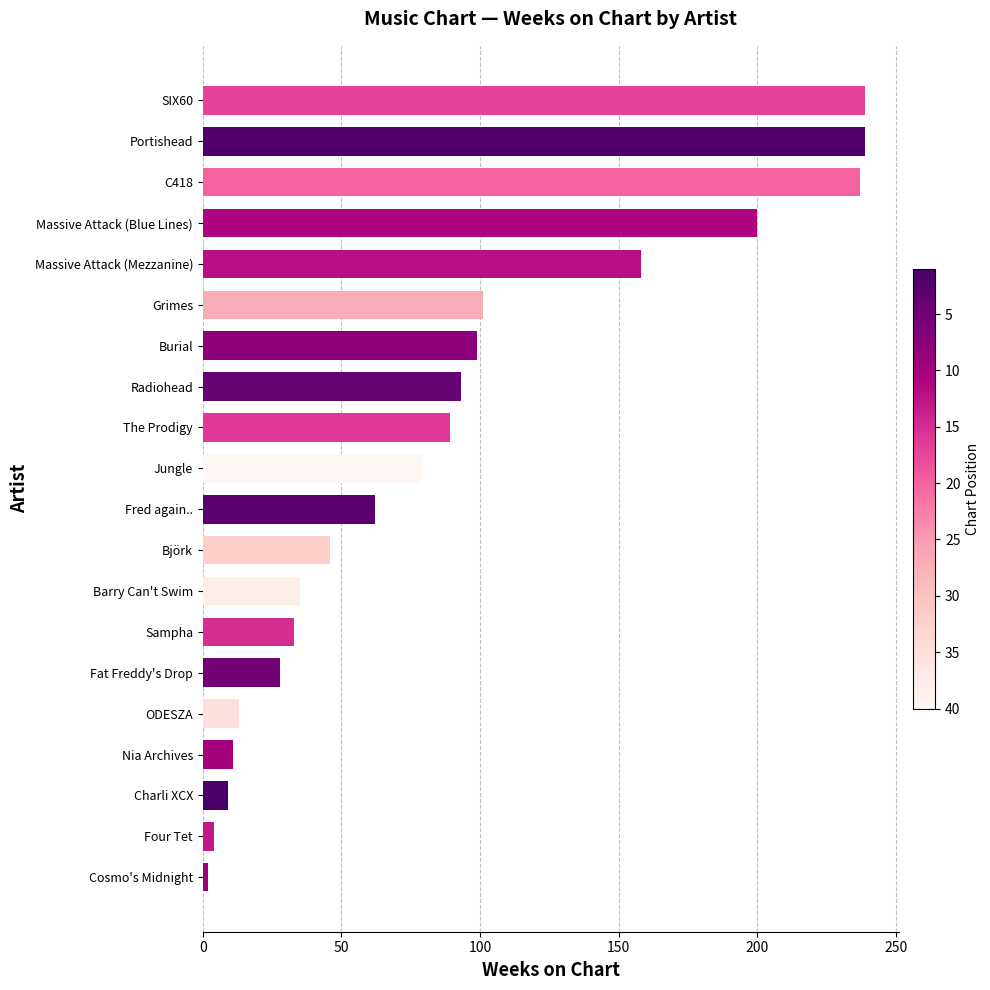

What is the difference between the maximum and second lowest values?

235